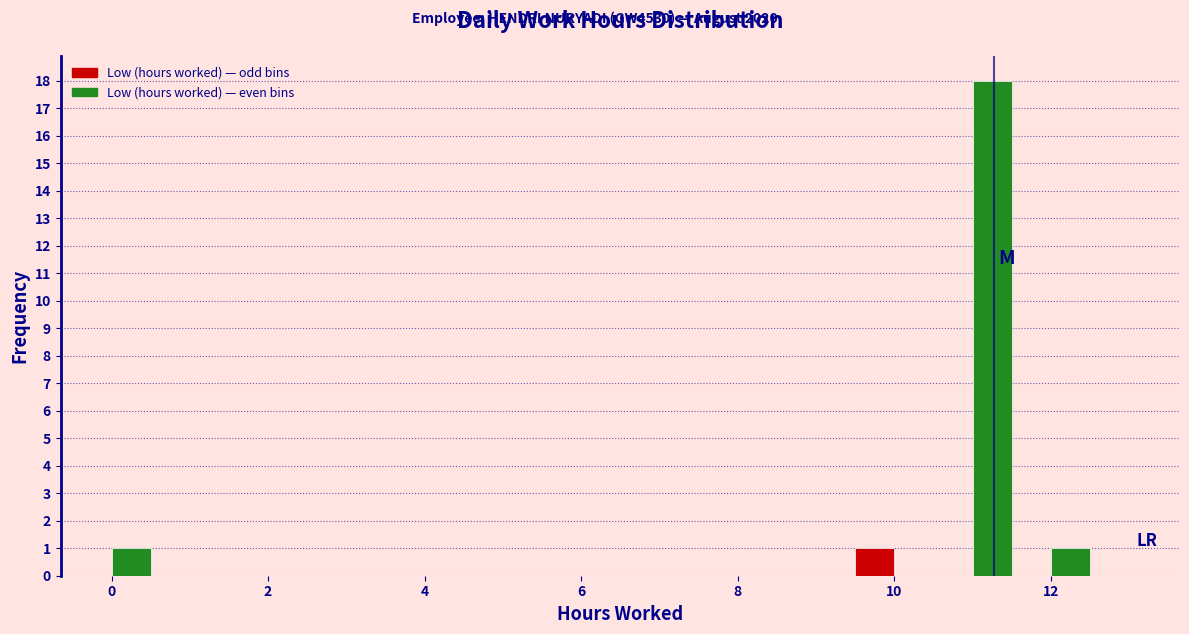

Read against the x-axis, roughly where is the centre of the tallest bar?

11.2